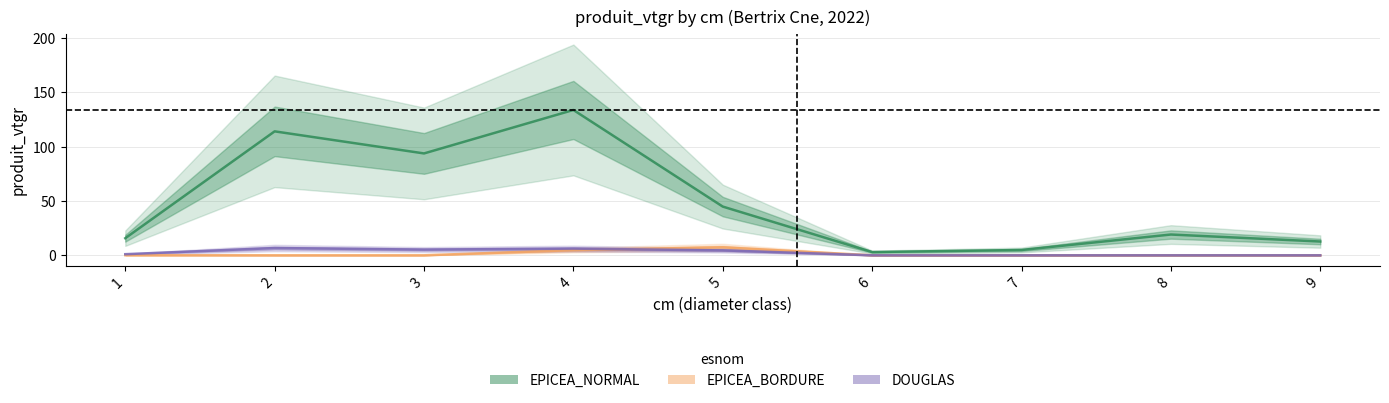

True or false: EPICEA_BORDURE and EPICEA_NORMAL cross at least once.

False